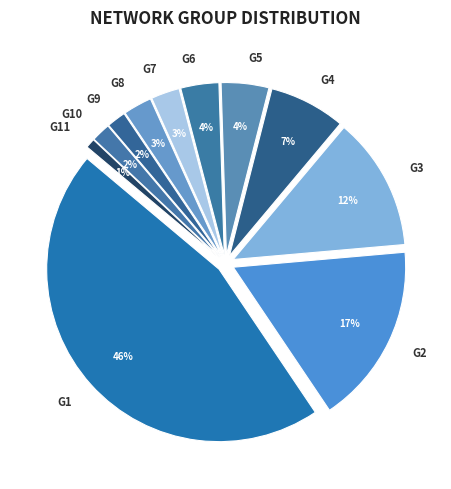

To the nearest percent, what is the difference between the largest and smallest slice percentages?

45%